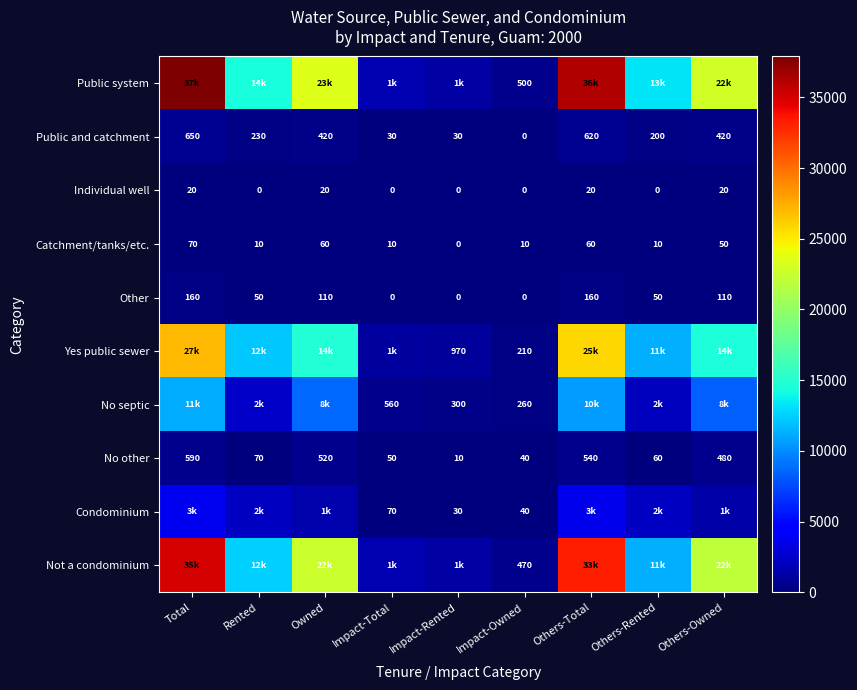

Is it true that Individual well equals 0 at Rented?

True